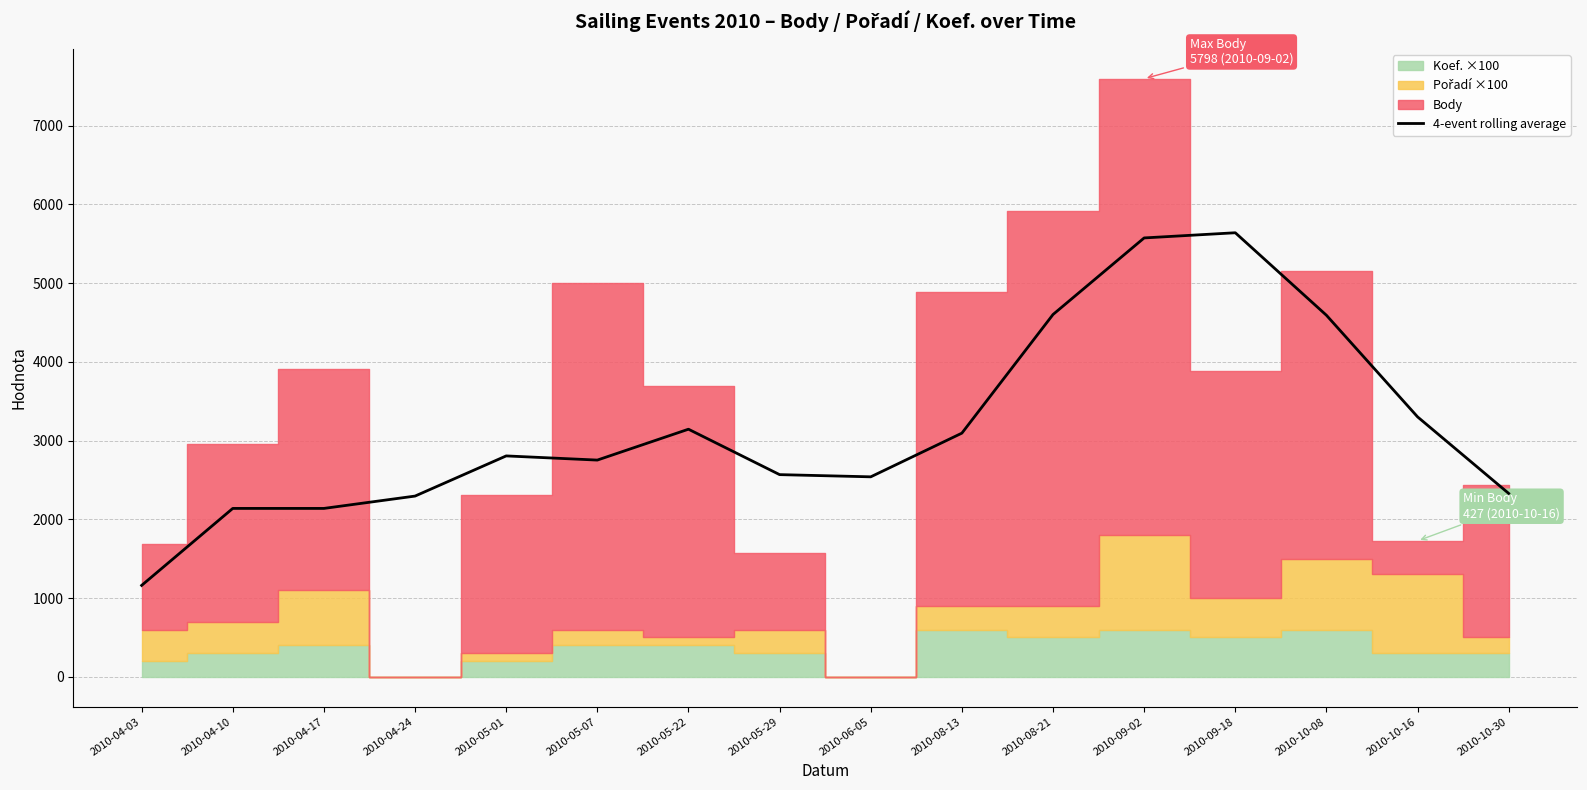

What is the label of the 4th point from the left?

2010-04-24